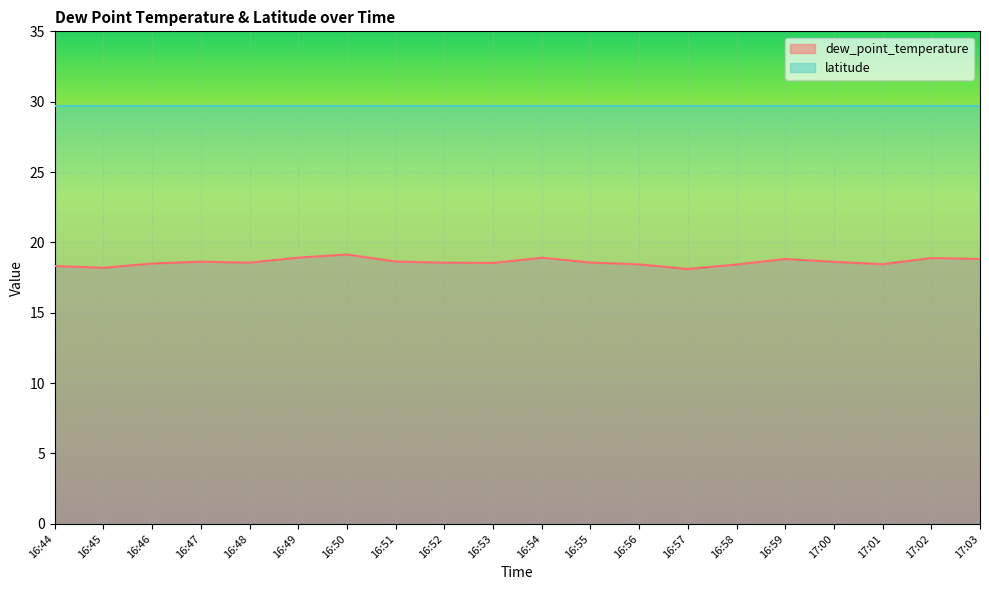

What is the difference between the maximum and minimum values?

1.0